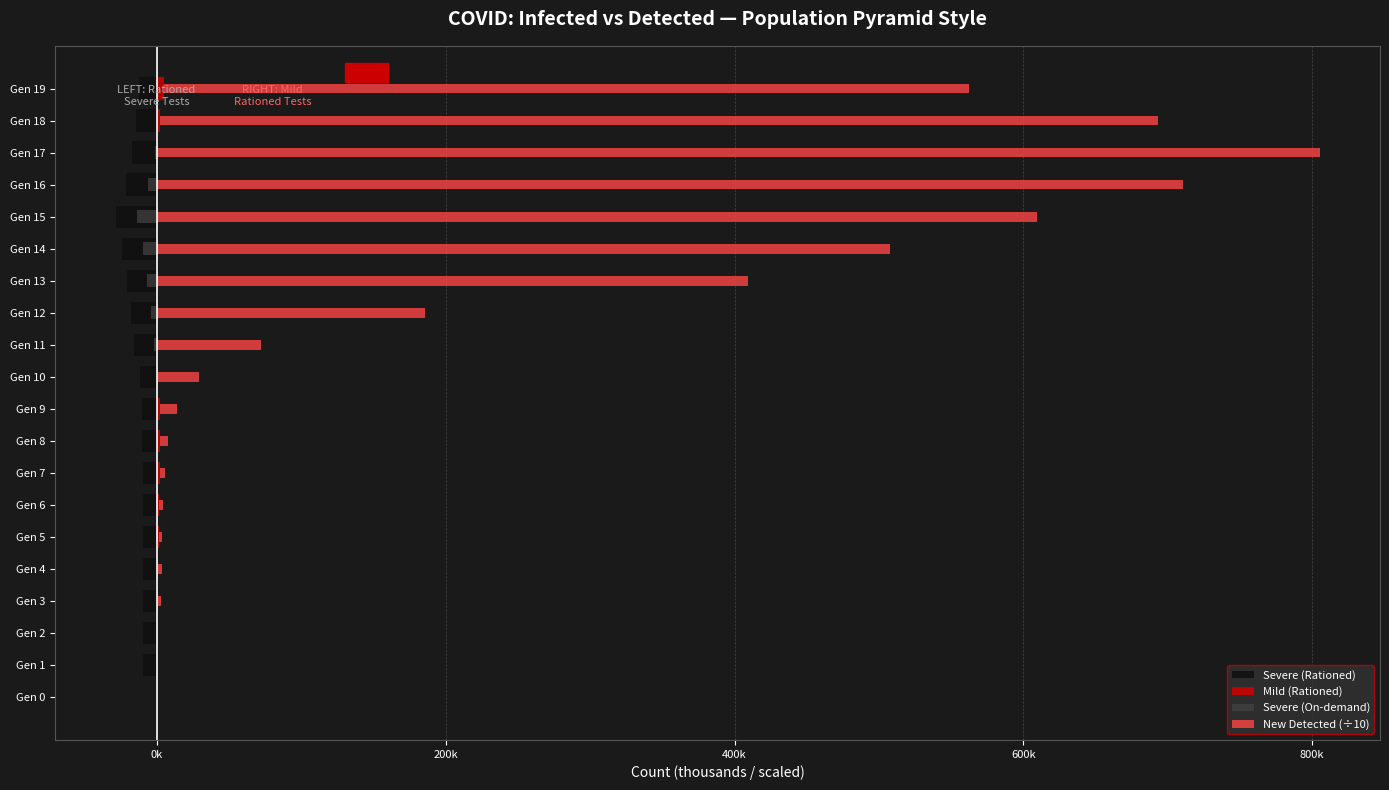

What are all the series names shown in the legend?

Severe (Rationed), Mild (Rationed), Severe (On-demand), New Detected (÷10)